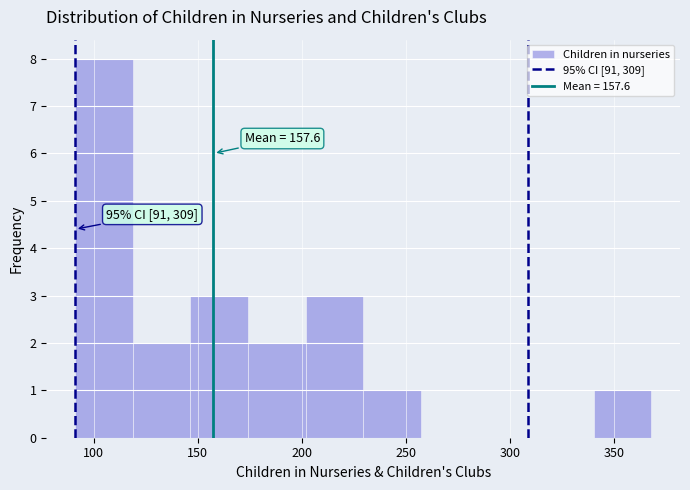

Which range on the x-axis has the tallest bar?

90 to 120